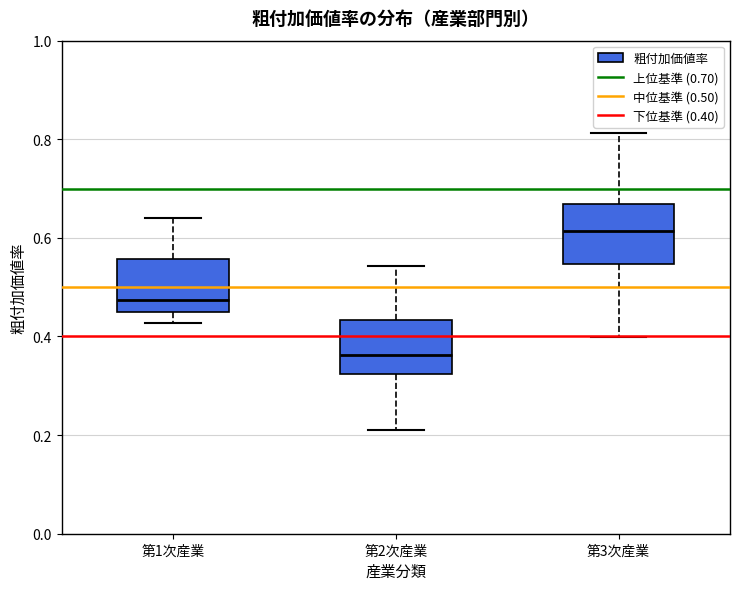

Where is the lower edge of the box for 第1次産業 on the y-axis? The values are not printed on the chart, so give them approximately, as read against the axis.

0.46